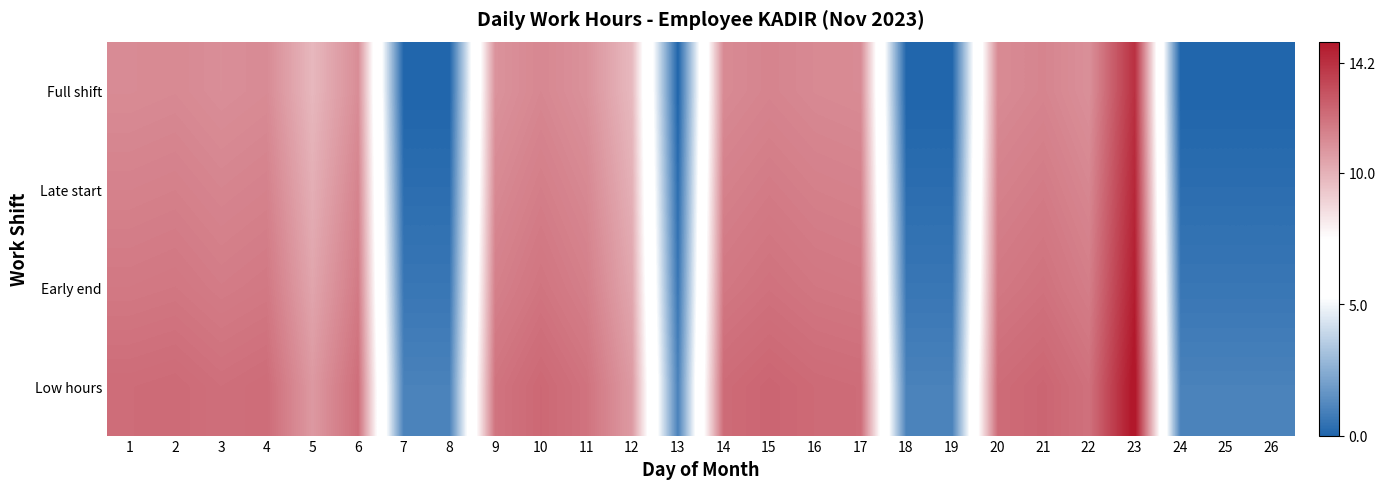

At how many categories does at least one series exceed 11?

16